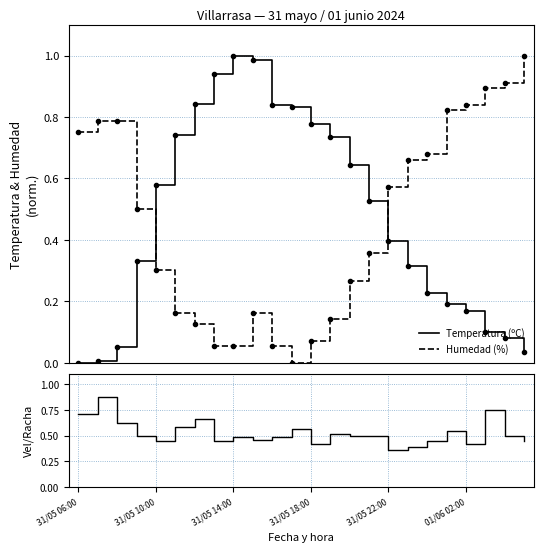

How many intersections are there between Humedad (%) and Temperatura (ºC)?

2